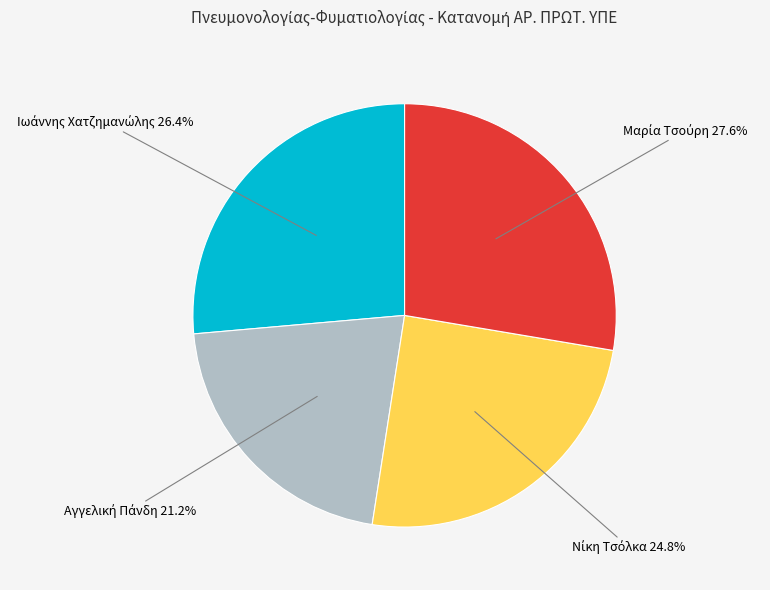

Does any single category account for the majority?

No